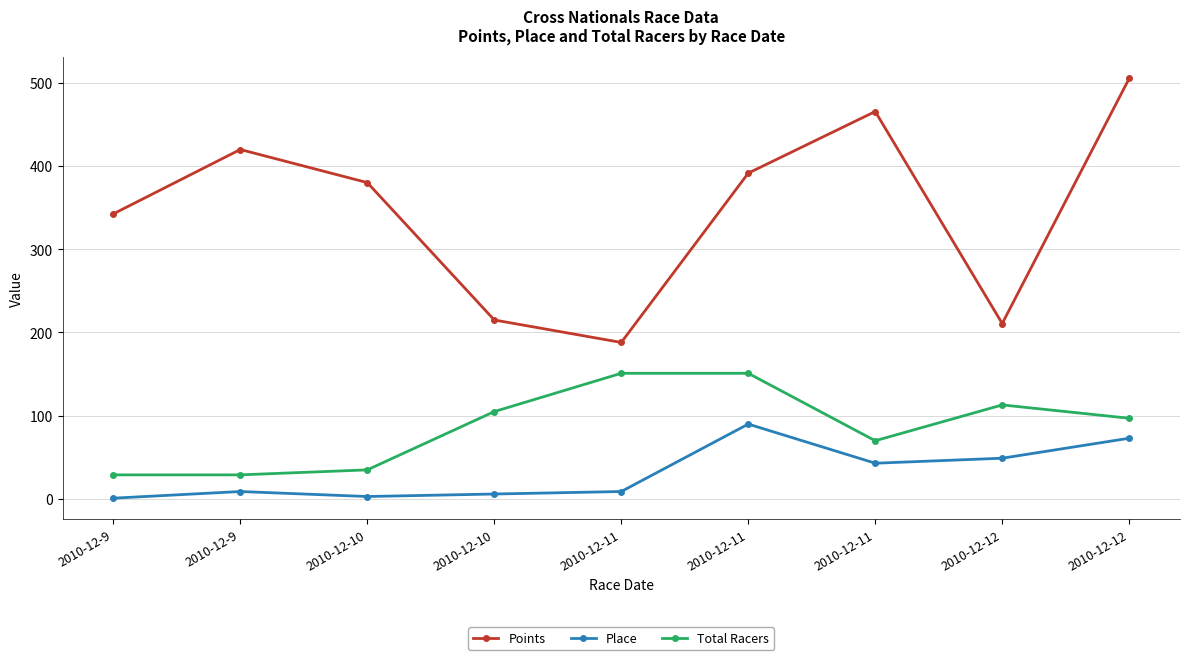

How many categories are shown in the chart?

9